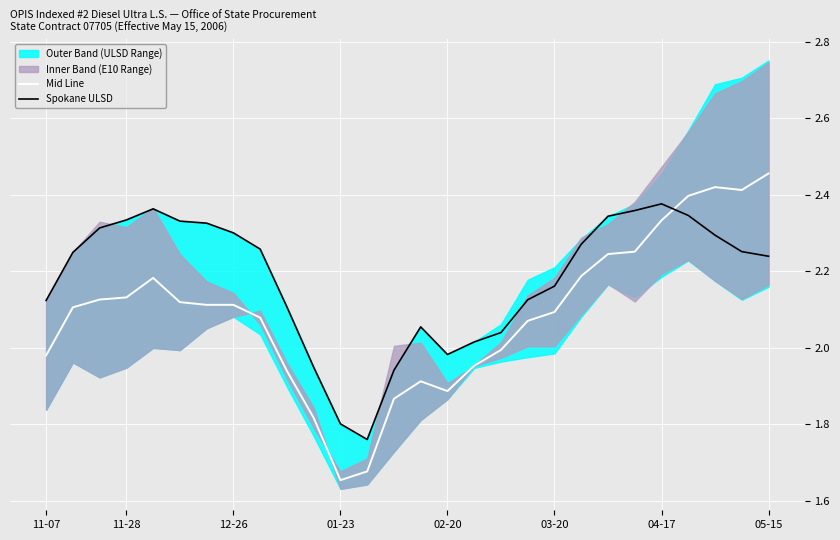

The Mid Line series shows 2.7 at 02-20. True or false?

False